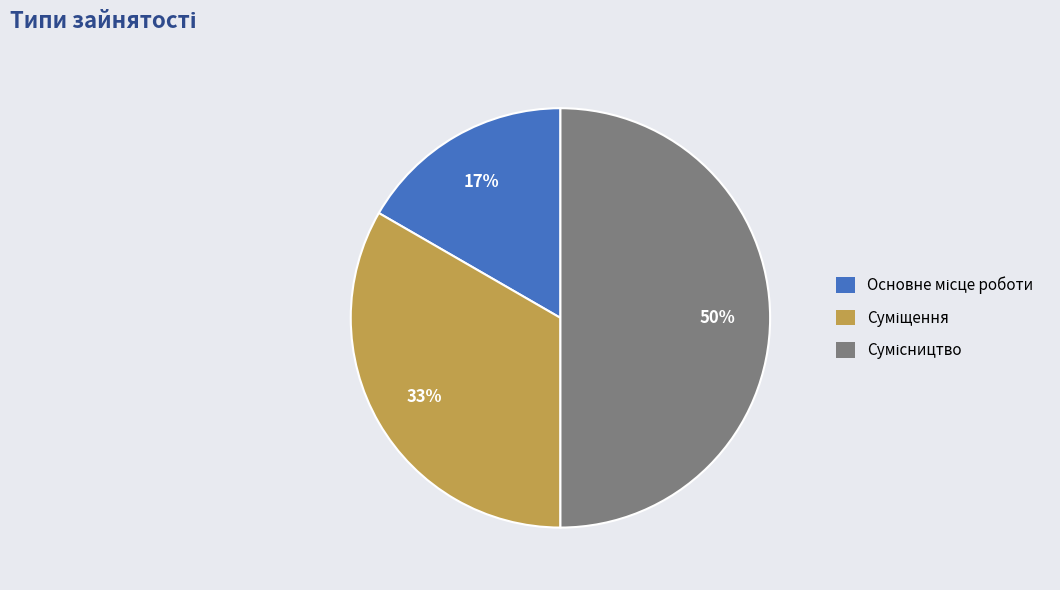

To the nearest percent, what is the difference between the largest and smallest slice percentages?

33%